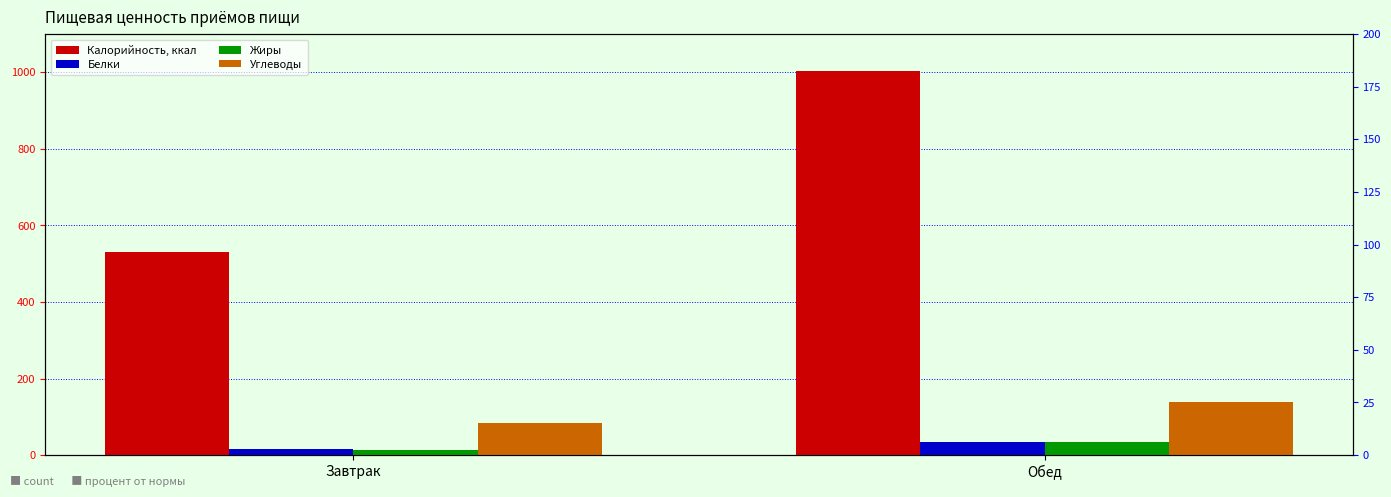

What is the sum of the Калорийность, ккал values at Завтрак and Обед?

1533.1